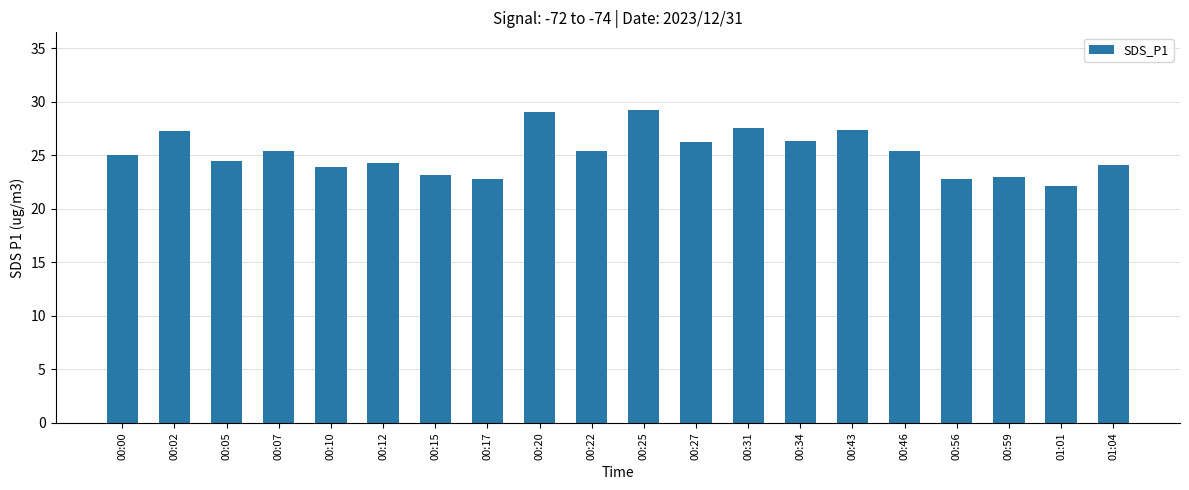

What value does the data have at 00:07?

25.4